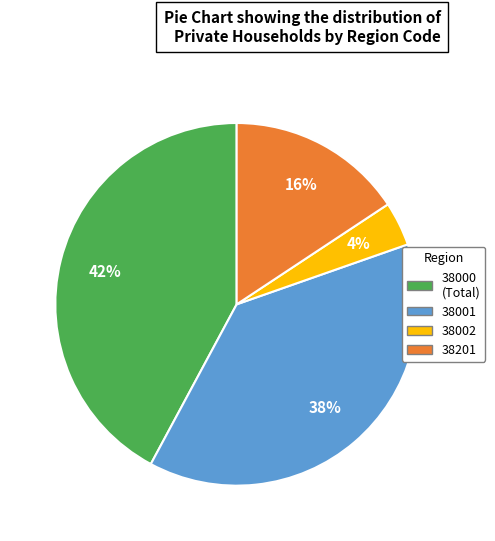

To the nearest percent, what is the average slice percentage?

25%